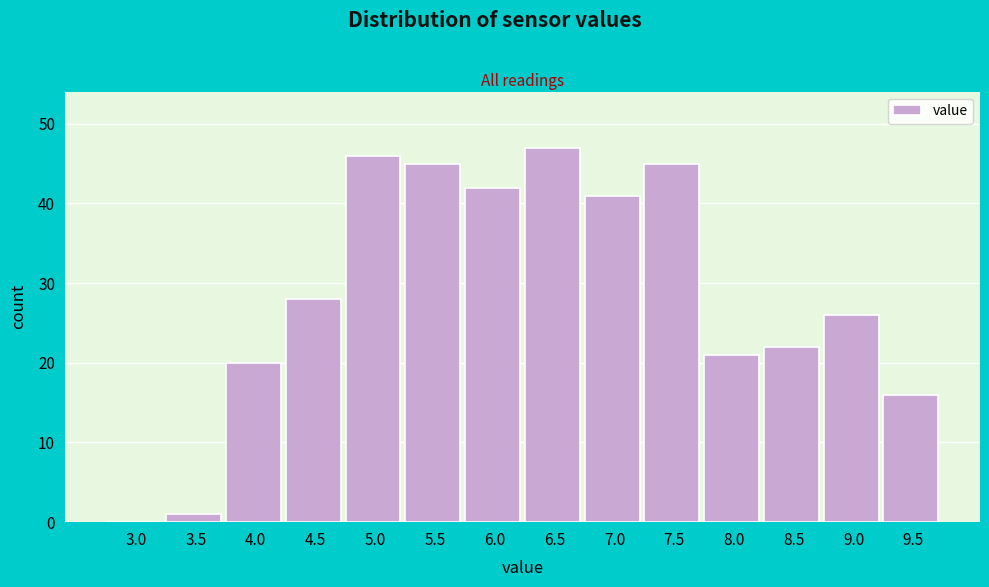

Reading left to right, transcribe all the data shown in this chart.

3.0=0	3.5=1	4.0=20	4.5=28	5.0=46	5.5=45	6.0=42	6.5=47	7.0=41	7.5=45	8.0=21	8.5=22	9.0=26	9.5=16